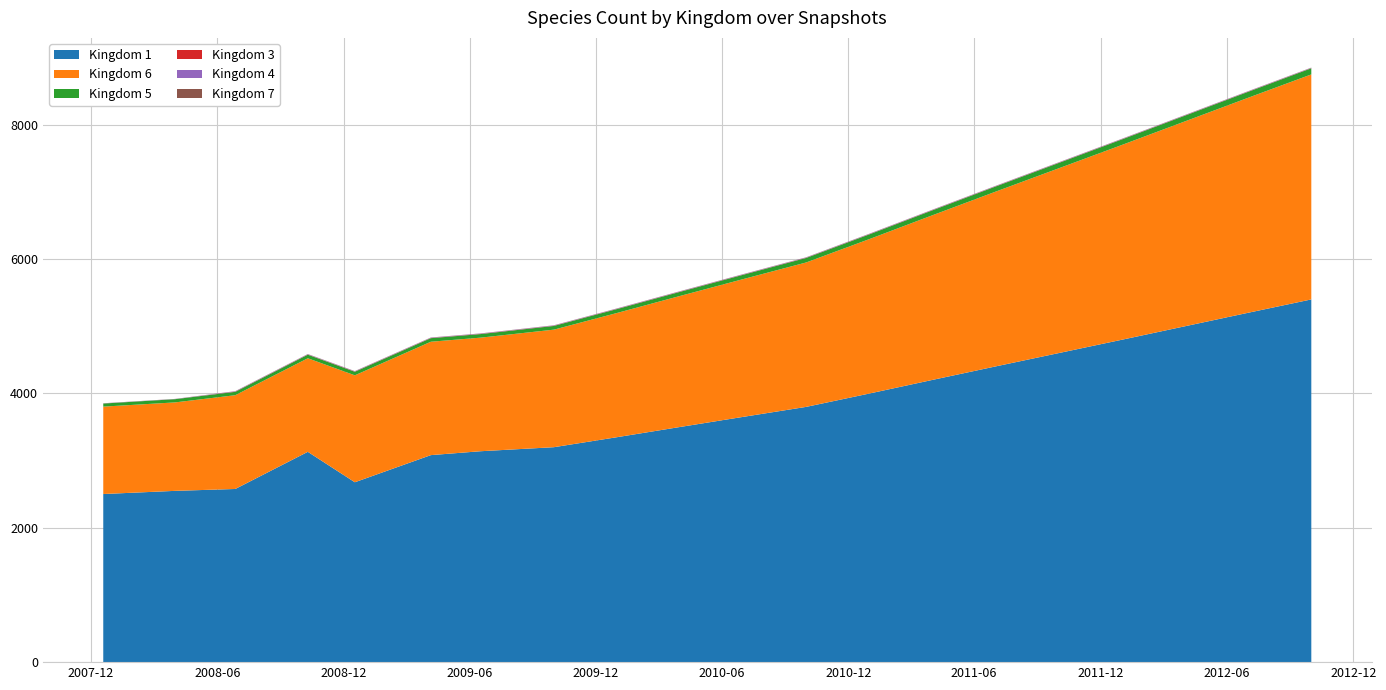

Reading left to right, transcribe all the data shown in this chart.

Kingdom 1: 0=2503	1=2550	2=2578	3=3131	4=2678	5=3082	6=3140	7=3200	8=3350	9=3500	10=3650	11=3800	12=4000	13=4200	14=4400	15=4600	16=4800	17=5000	18=5200	19=5400
Kingdom 6: 0=1301	1=1317	2=1396	3=1393	4=1592	5=1688	6=1691	7=1750	8=1850	9=1950	10=2050	11=2150	12=2300	13=2450	14=2600	15=2750	16=2900	17=3050	18=3200	19=3350
Kingdom 5: 0=46	1=48	2=50	3=53	4=53	5=53	6=53	7=55	8=58	9=61	10=64	11=67	12=70	13=73	14=76	15=79	16=82	17=85	18=88	19=91
Kingdom 3: 0=0	1=0	2=3	3=3	4=3	5=3	6=3	7=3	8=3	9=3	10=3	11=3	12=3	13=3	14=3	15=3	16=3	17=3	18=3	19=3
Kingdom 4: 0=2	1=2	2=5	3=5	4=5	5=5	6=5	7=5	8=5	9=5	10=5	11=5	12=5	13=5	14=5	15=5	16=5	17=5	18=5	19=5
Kingdom 7: 0=2	1=2	2=2	3=2	4=2	5=2	6=2	7=2	8=2	9=2	10=2	11=2	12=2	13=2	14=2	15=2	16=2	17=2	18=2	19=2